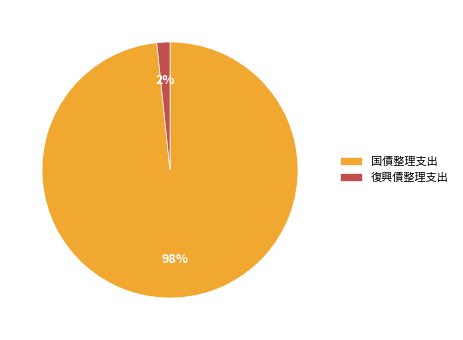

To the nearest percent, what is the combined percentage of 国債整理支出 and 復興債整理支出?

100%